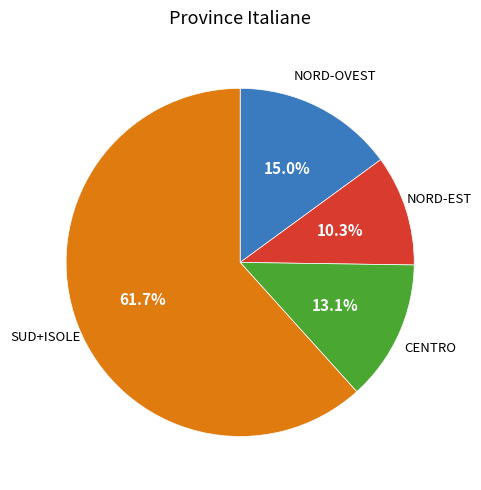

Does any single category account for the majority?

Yes